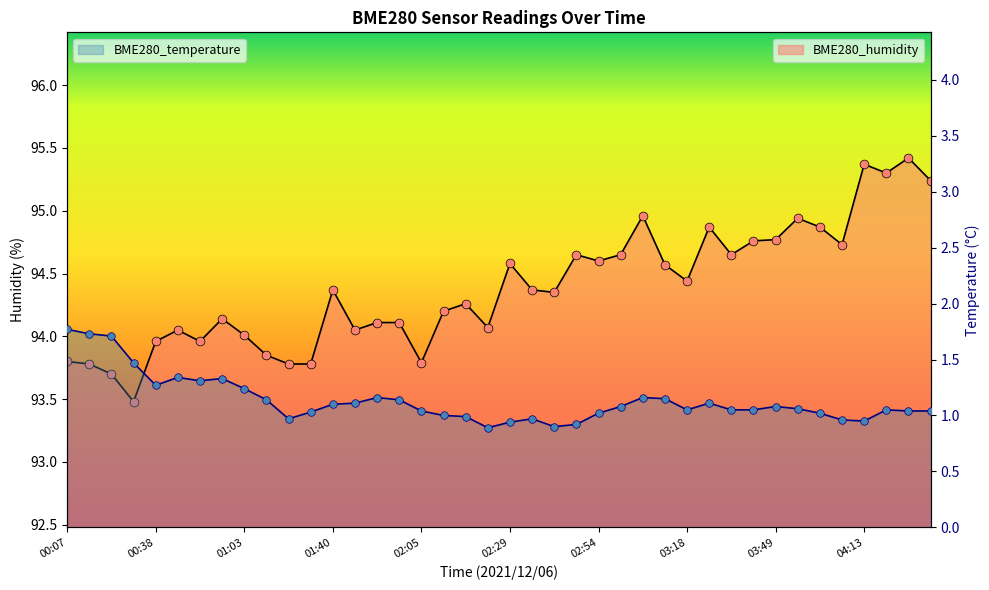

What are all the series names shown in the legend?

BME280_humidity, BME280_temperature